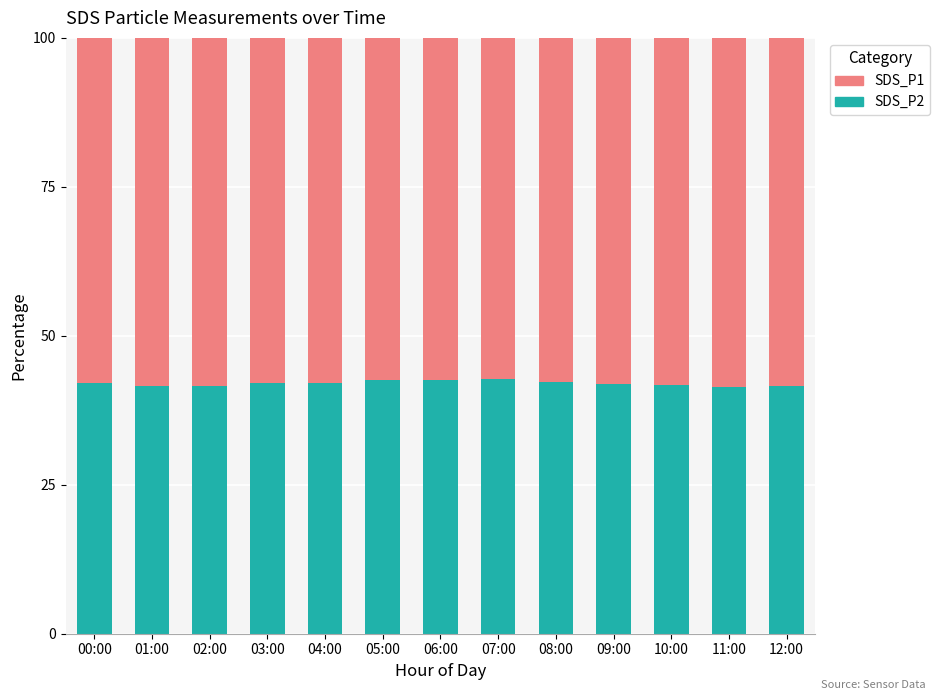

What is the difference between the SDS_P2 values at 04:00 and 11:00?

0.7